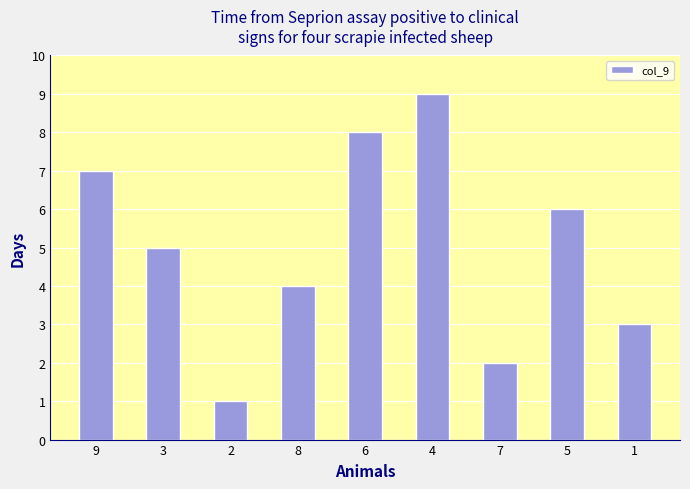

Where does the data first go above 5?

9